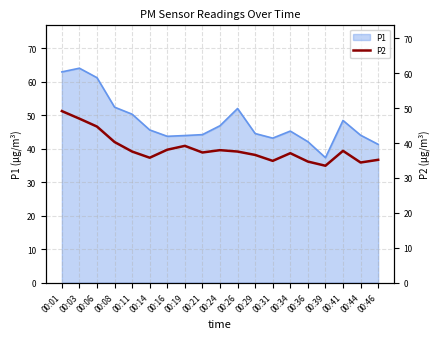

True or false: P1 has a value of 23.7 at 00:19.

False